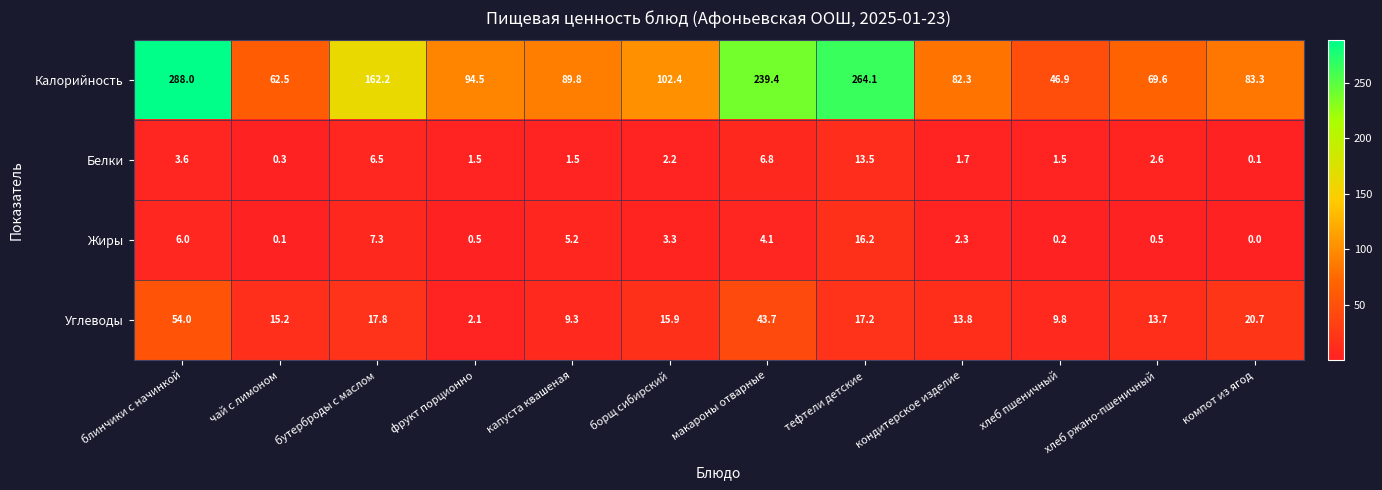

What is the total value across all series at хлеб пшеничный?

58.4